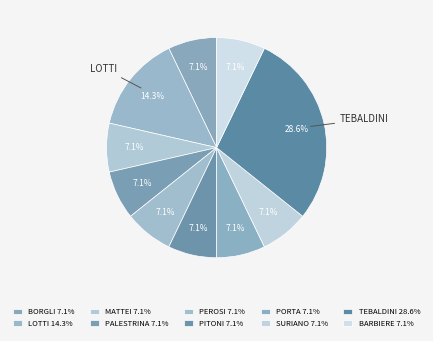

How many slices are in this pie chart?

10